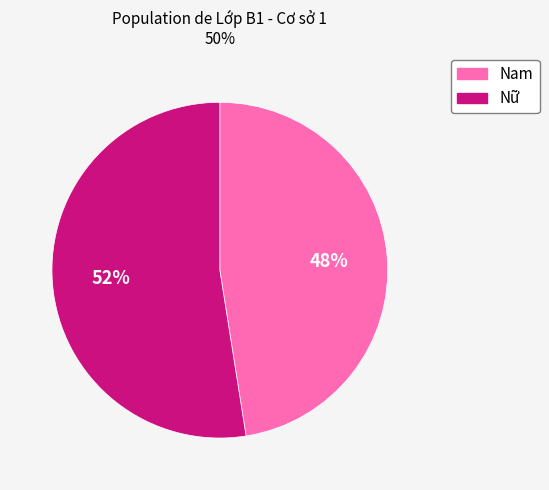

Is the sum of Nữ and Nam greater than half?

Yes